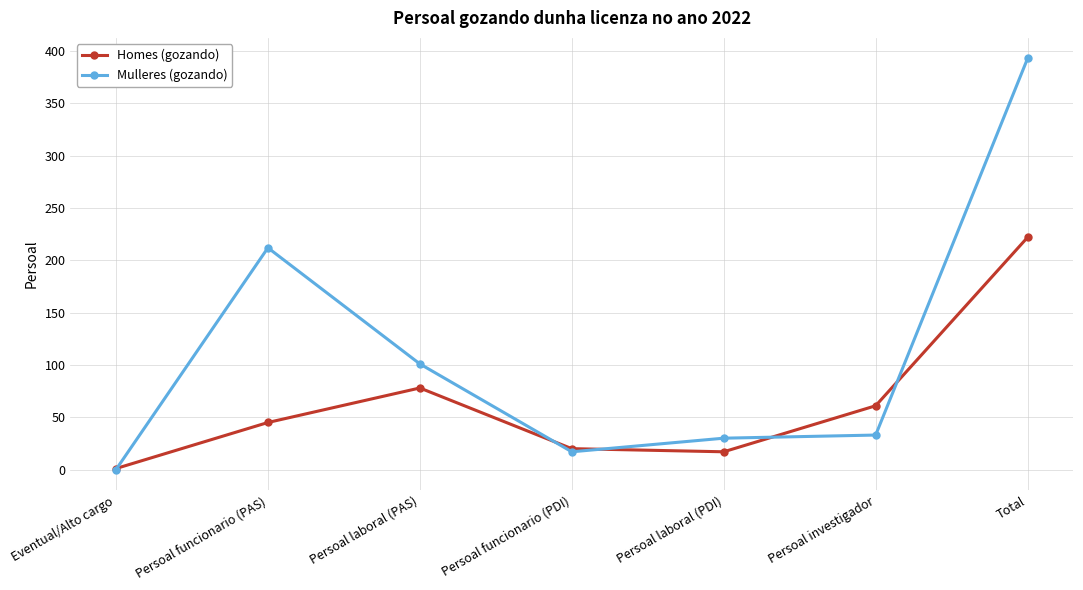

Reading left to right, what are all the values shown in this chart?

Homes (gozando): Eventual/Alto cargo=1	Persoal funcionario (PAS)=45	Persoal laboral (PAS)=78	Persoal funcionario (PDI)=20	Persoal laboral (PDI)=17	Persoal investigador=61	Total=222
Mulleres (gozando): Eventual/Alto cargo=0	Persoal funcionario (PAS)=212	Persoal laboral (PAS)=101	Persoal funcionario (PDI)=17	Persoal laboral (PDI)=30	Persoal investigador=33	Total=393